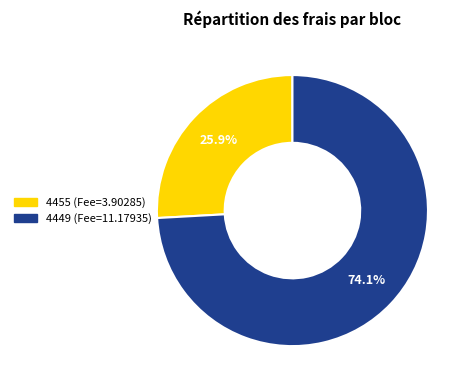

Which category has the biggest portion of the pie?

4449